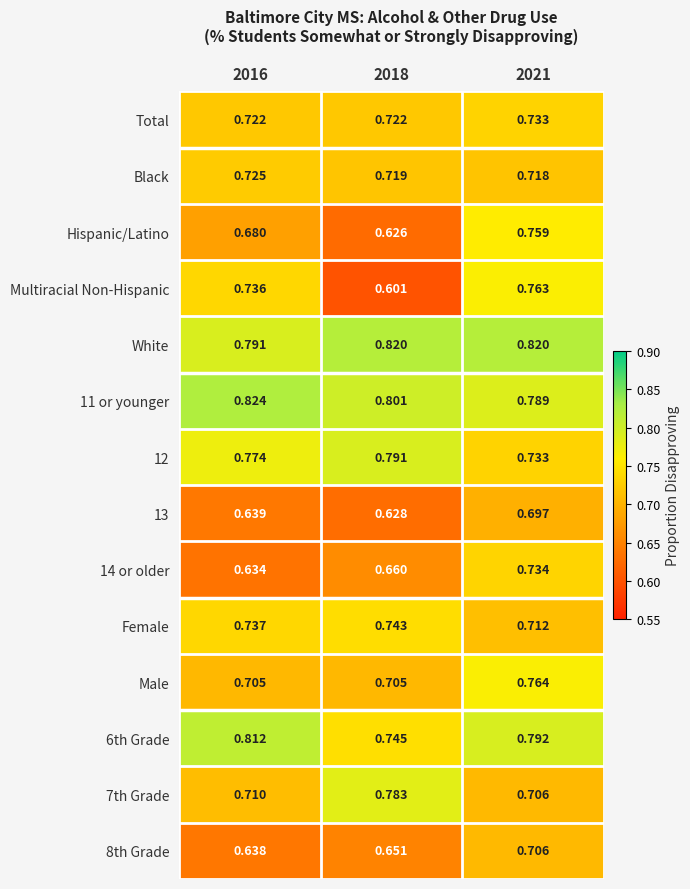

Is the value of 14 or older at 2018 greater than the value of 8th Grade at 2018?

Yes